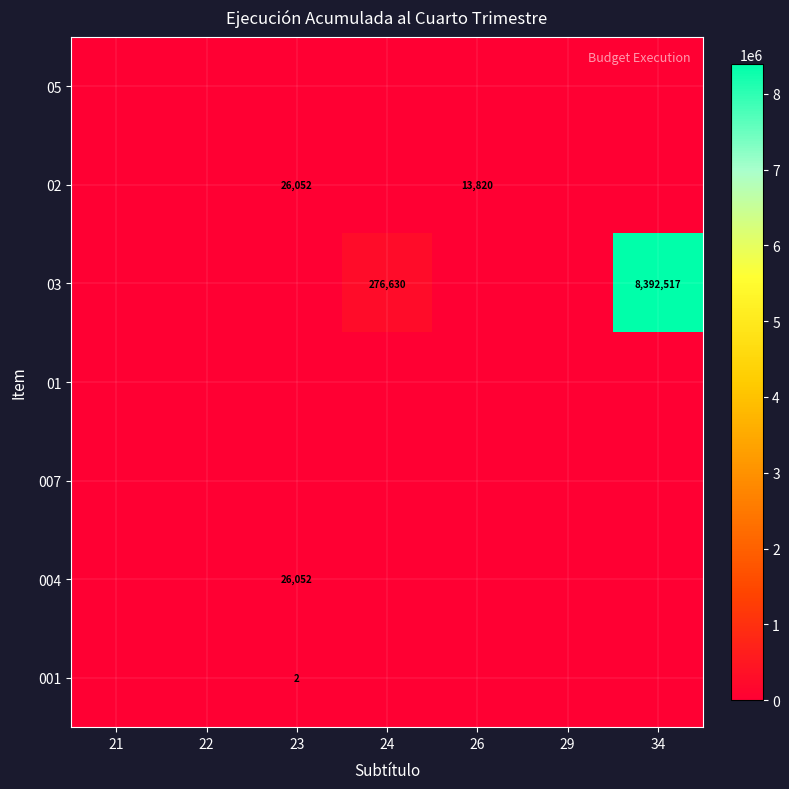

Is it true that 001 equals 3 at 23?

False